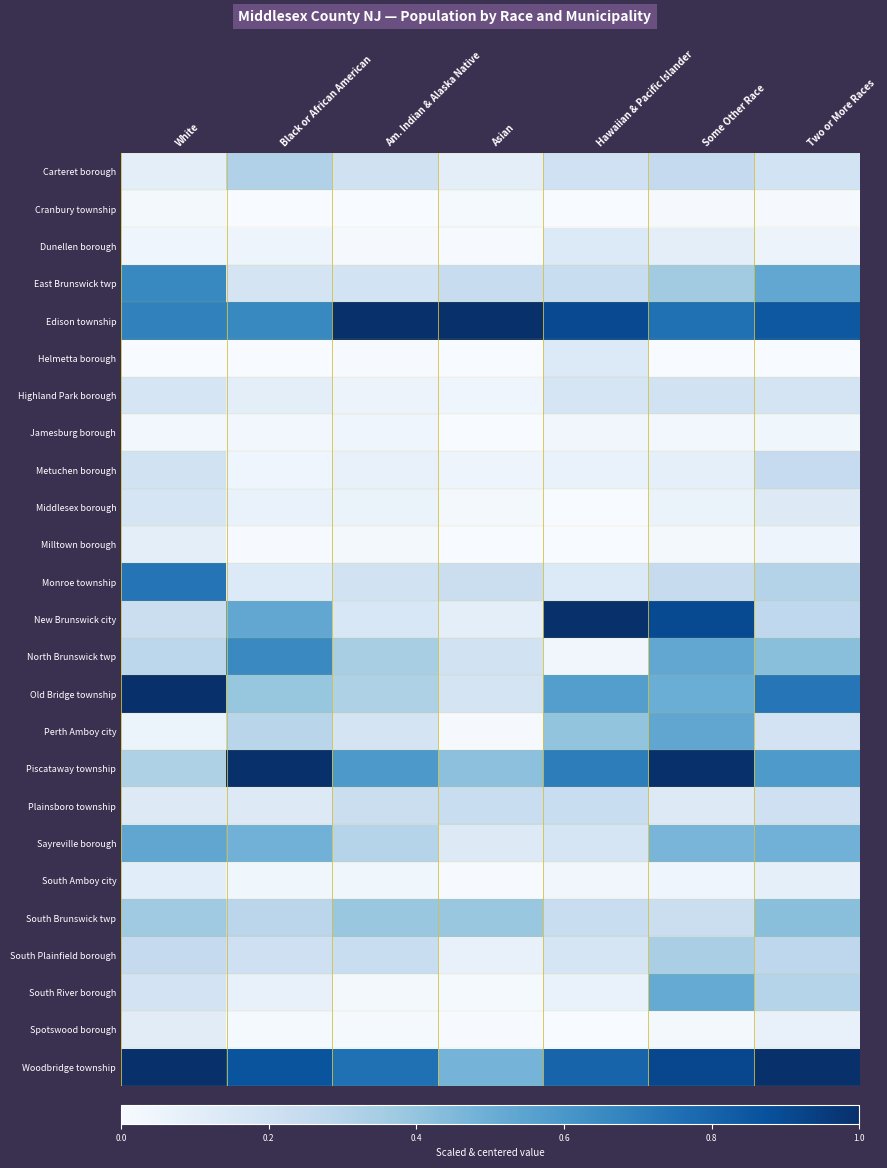

Which series changed the most between Black or African American and Asian?

Piscataway township